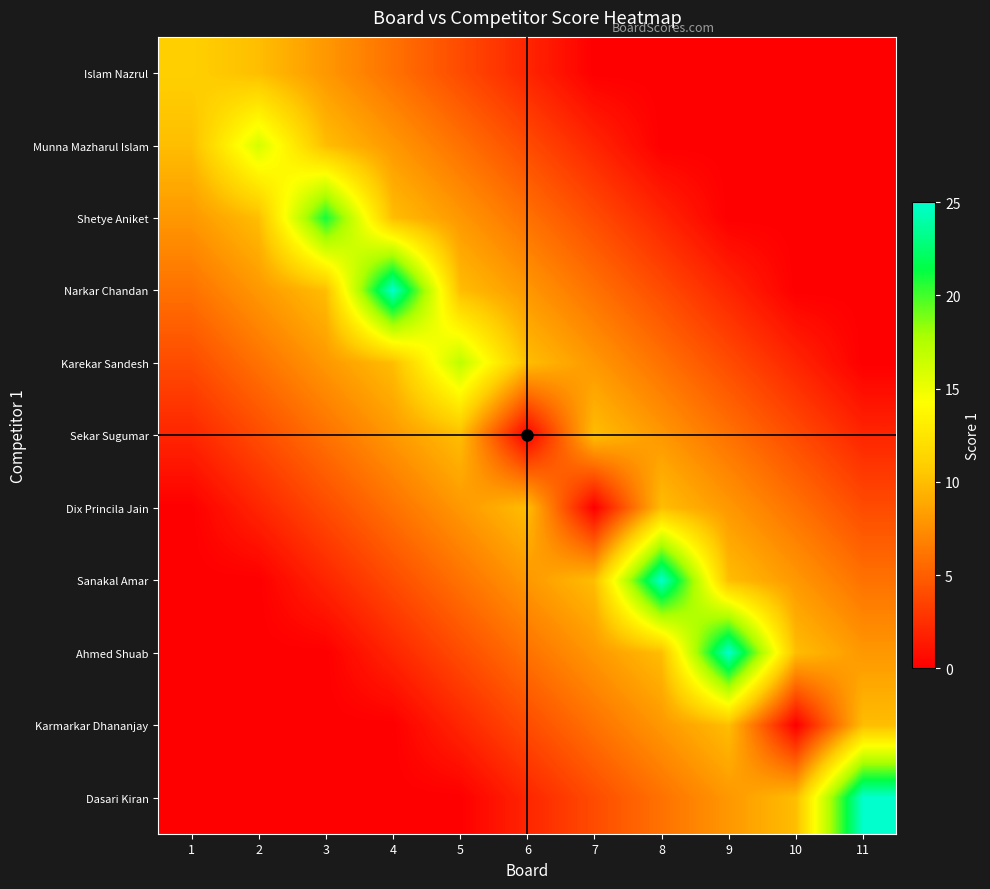

List the series in order of their peak value, lowest first.

Sekar Sugumar, Dix Princila Jain, Karmarkar Dhananjay, Islam Nazrul, Munna Mazharul Islam, Karekar Sandesh, Shetye Aniket, Narkar Chandan, Sanakal Amar, Ahmed Shuab, Dasari Kiran